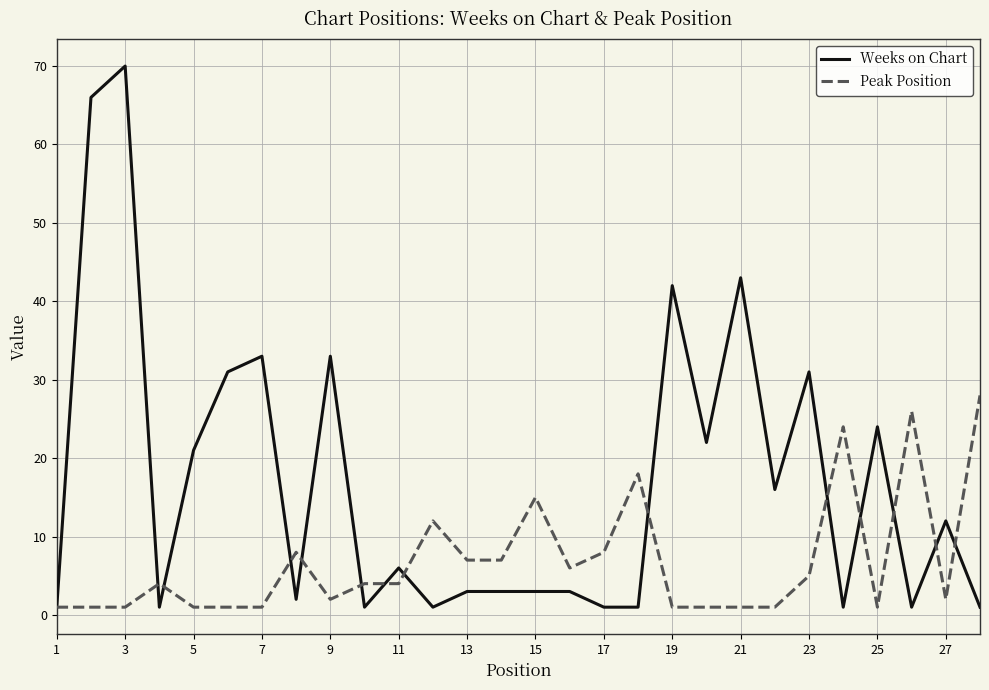

Does the chart have visible grid lines?

Yes